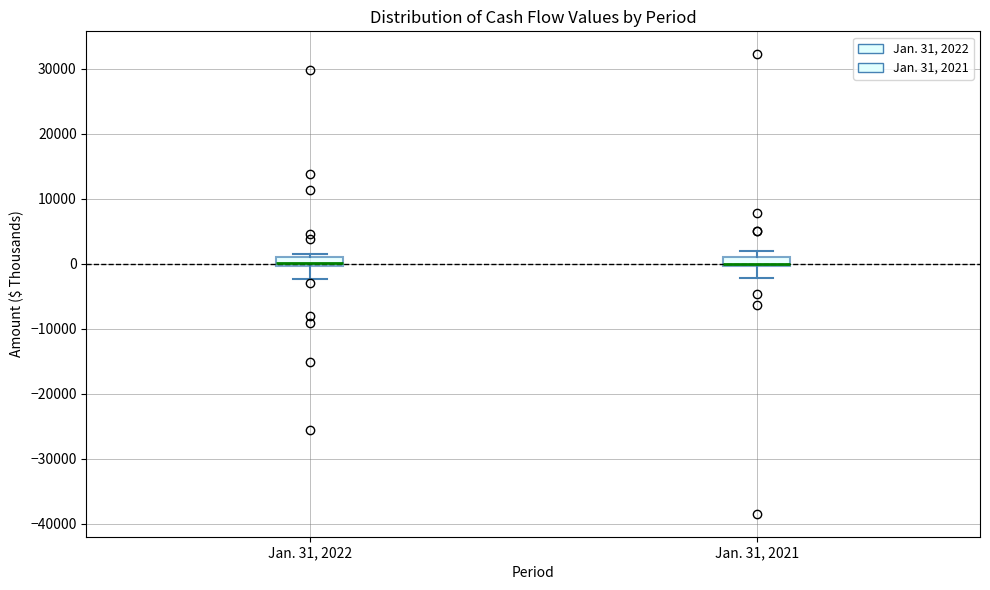

Where is the lower edge of the box for Jan. 31, 2021 on the y-axis? The values are not printed on the chart, so give them approximately, as read against the axis.

0